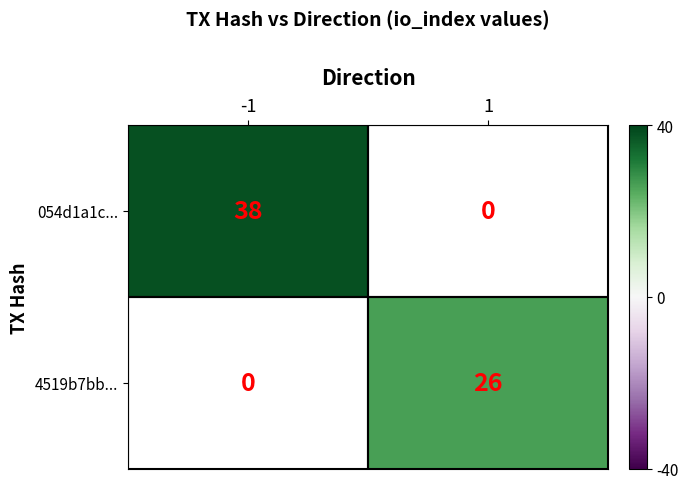

How many data points does each series have?

2